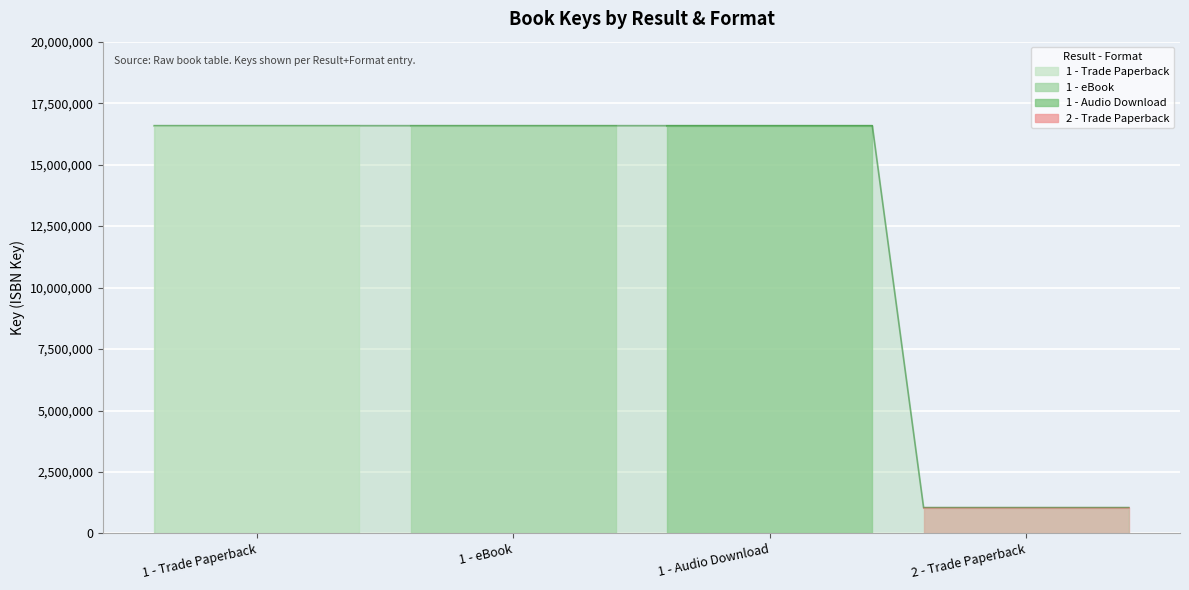

Which category has the lowest value across all series?

2 - Trade Paperback